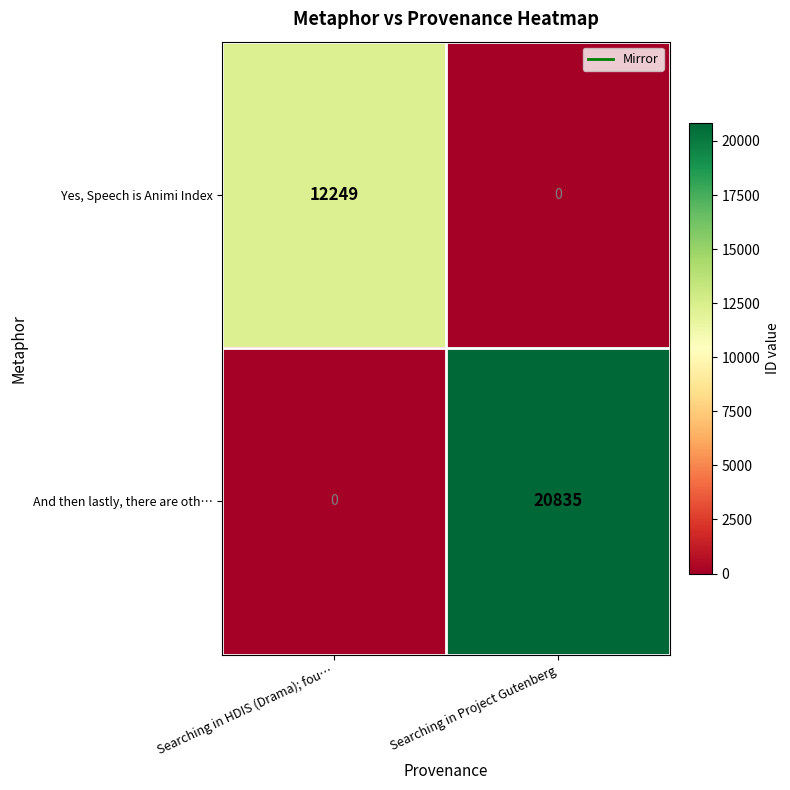

How many distinct data groups are displayed?

2